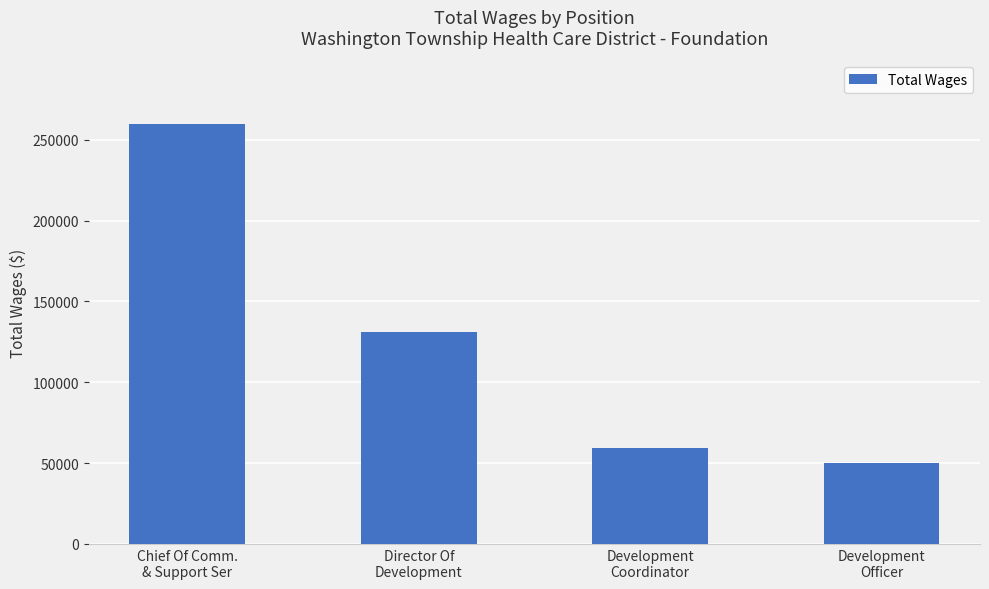

How many values are below 131284?

2